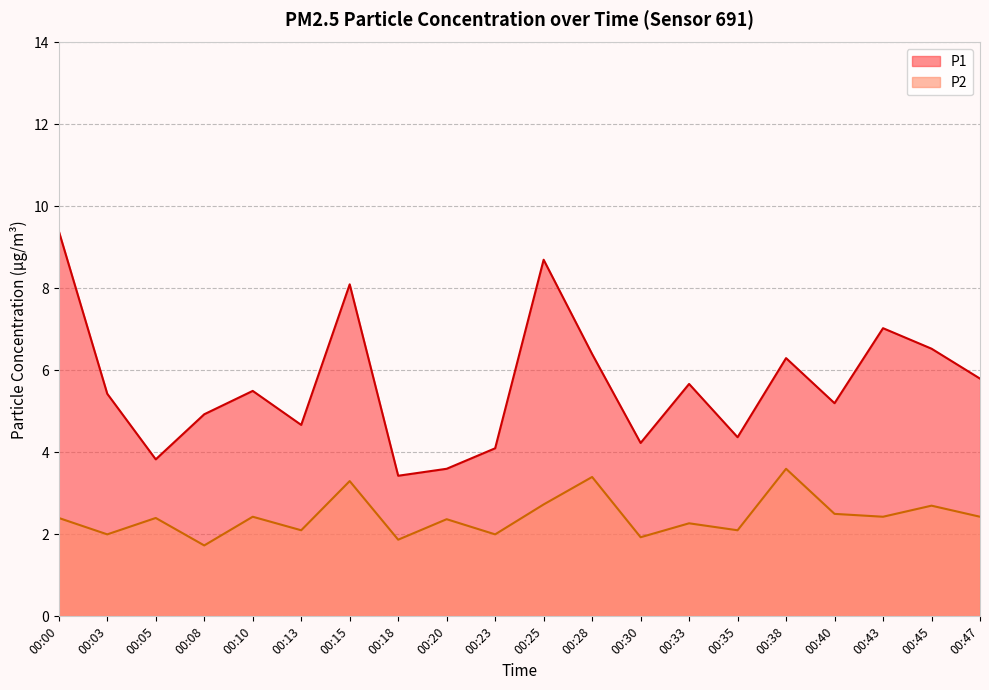

What is the value of the P2 point at the 19th from the left?

2.7